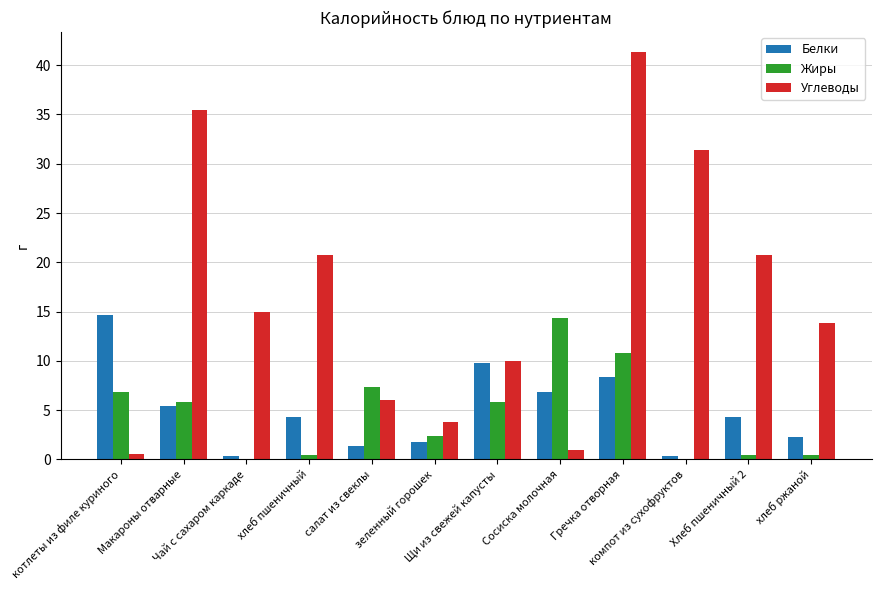

What is the sum of all Белки values?

59.7